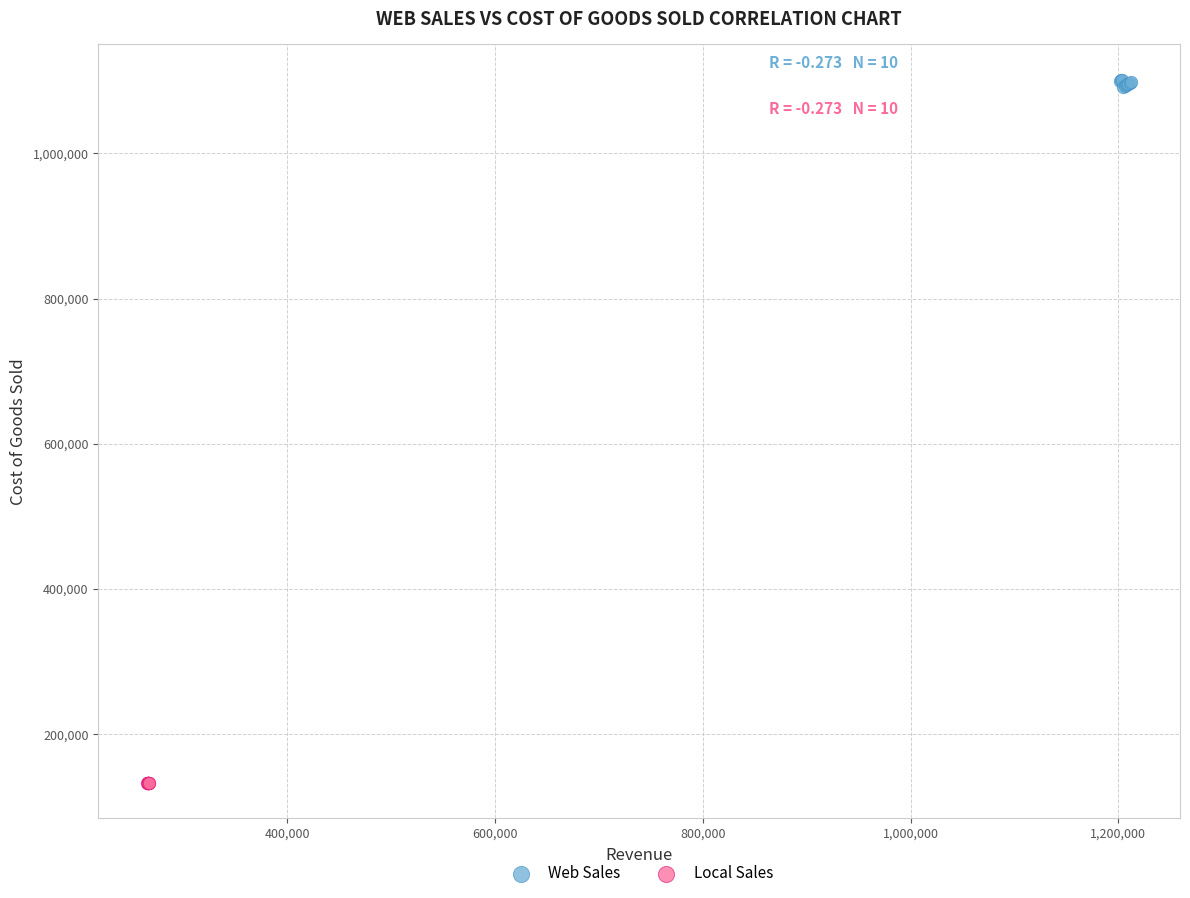

Which series contains the highest Y value?

Web Sales